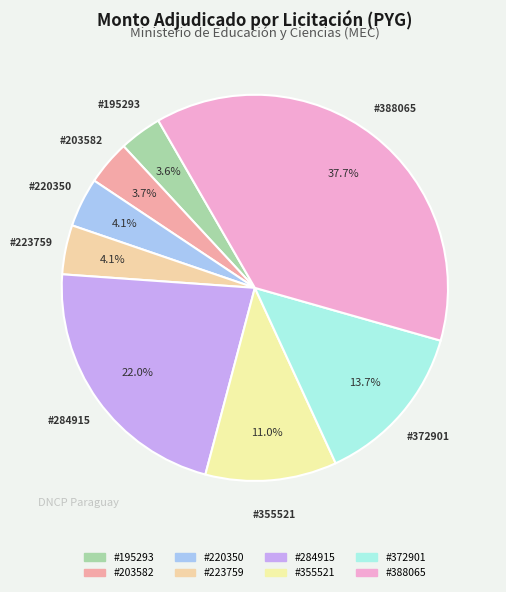

How many slices are in this pie chart?

8